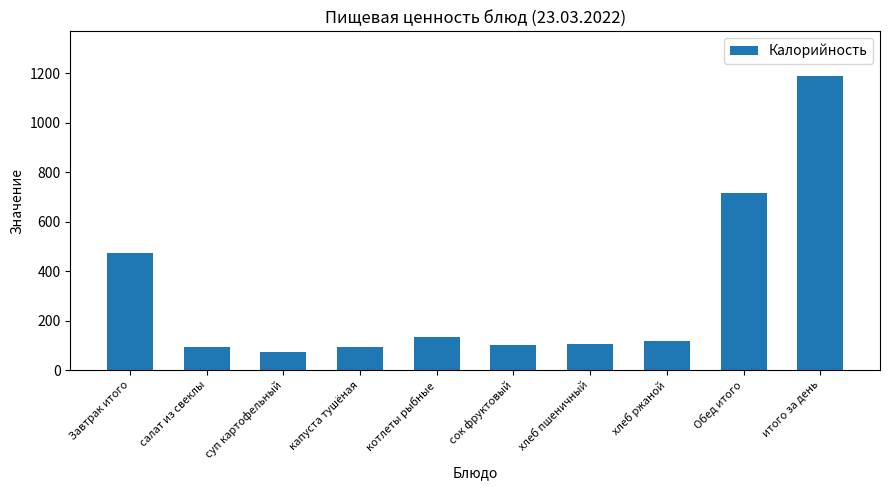

How many values are below 116?

5